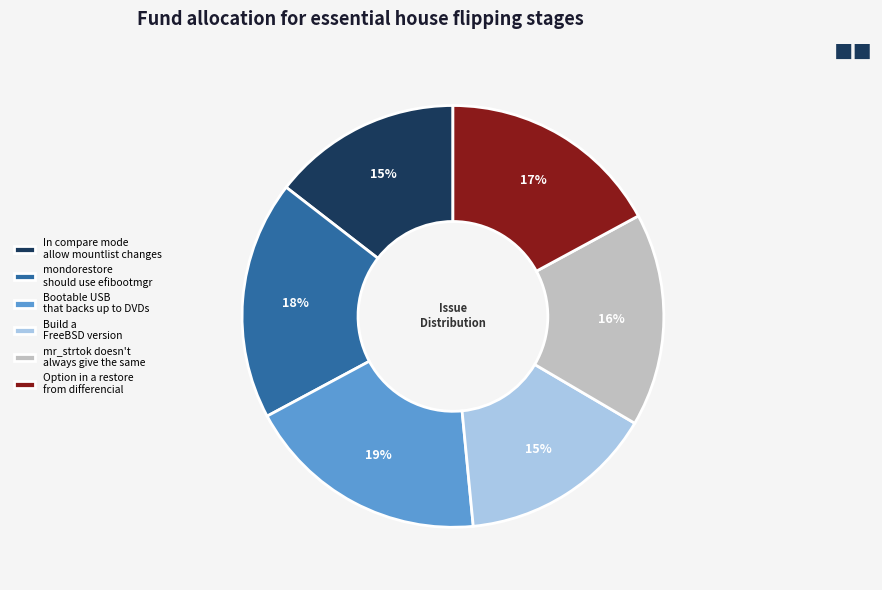

Does any single category account for the majority?

No